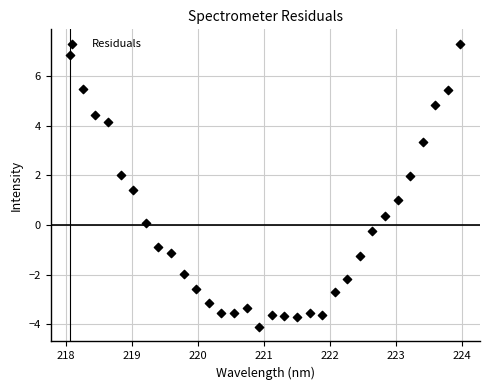

What is the range of Y values (max minus min)?

11.4